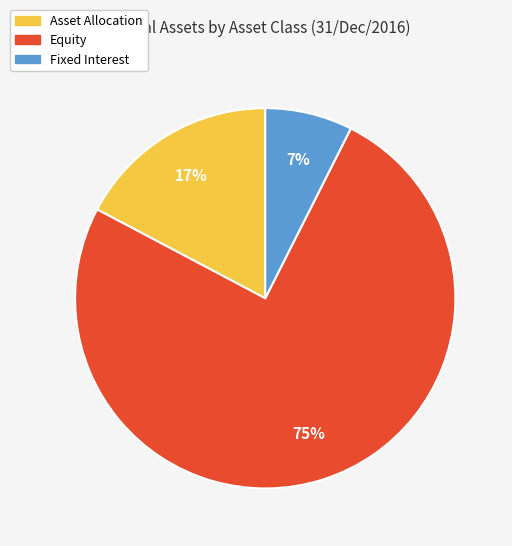

Approximately how many times larger is the value at Equity compared to Asset Allocation?

4.4